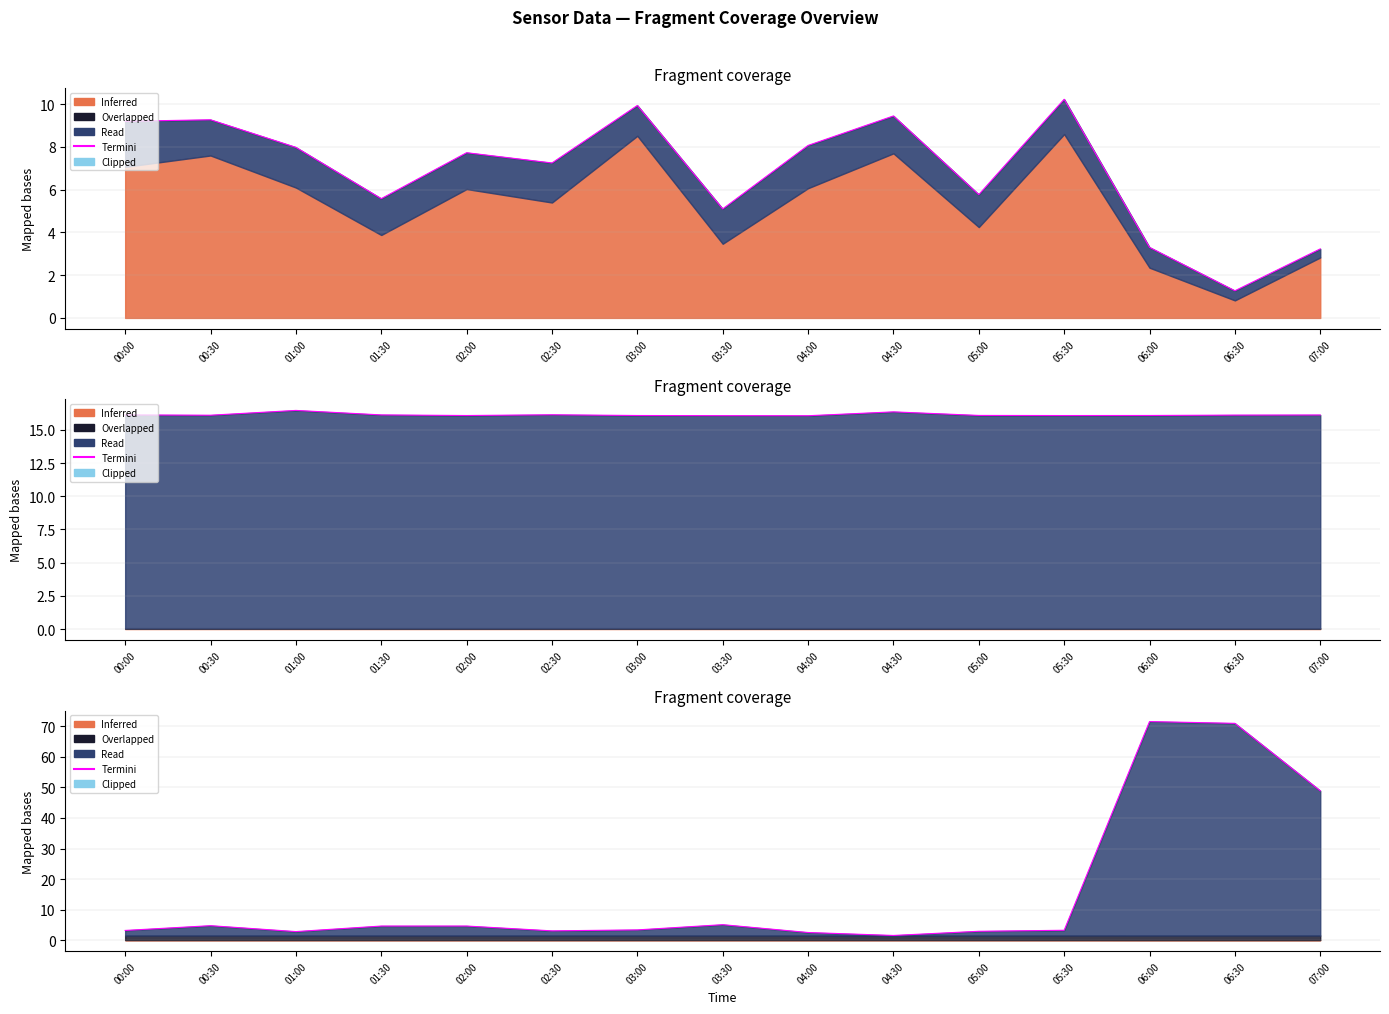

Reading right to left, transcribe all the data shown in this chart.

07:00=48.9	06:30=71.0	06:00=71.5	05:30=3.3	05:00=2.9	04:30=1.6	04:00=2.5	03:30=5.1	03:00=3.4	02:30=3.1	02:00=4.6	01:30=4.6	01:00=2.8	00:30=4.8	00:00=3.2